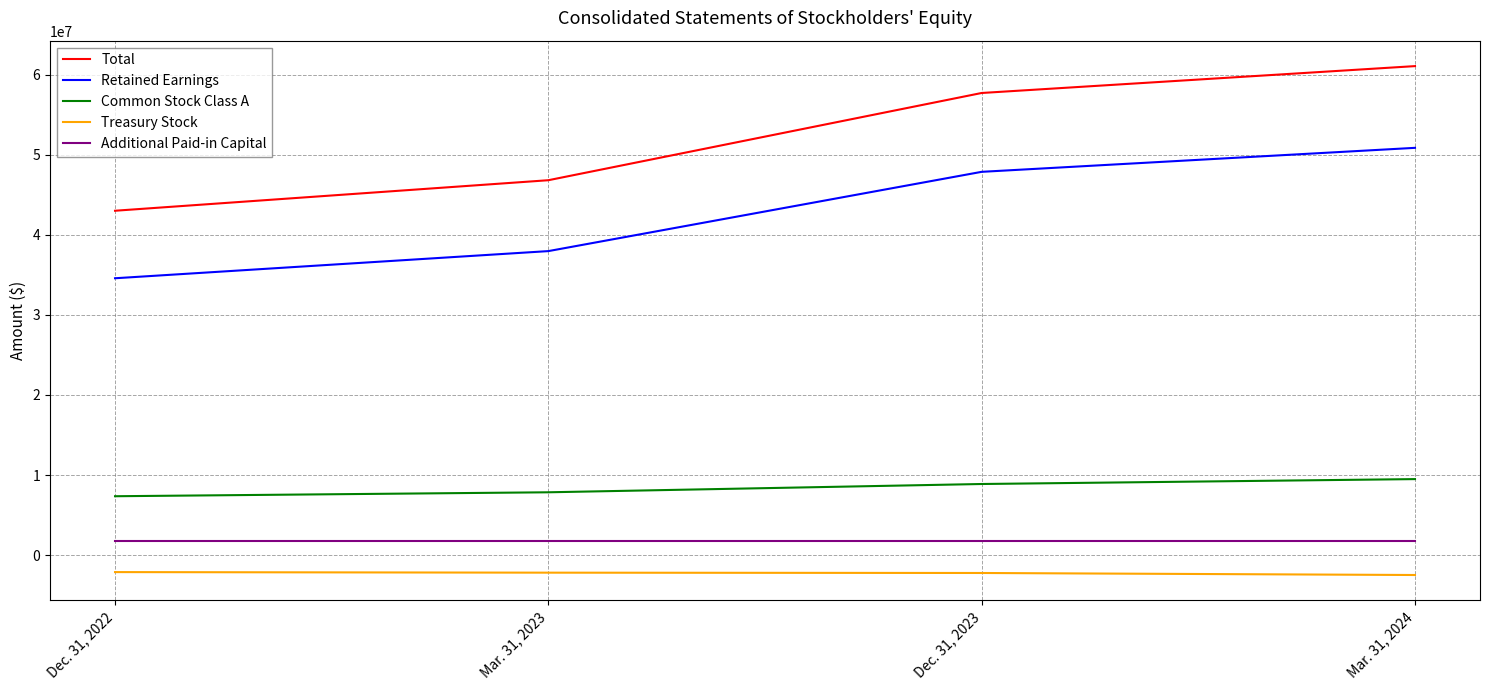

Is it true that Additional Paid-in Capital equals 1741901 at Mar. 31, 2023?

True